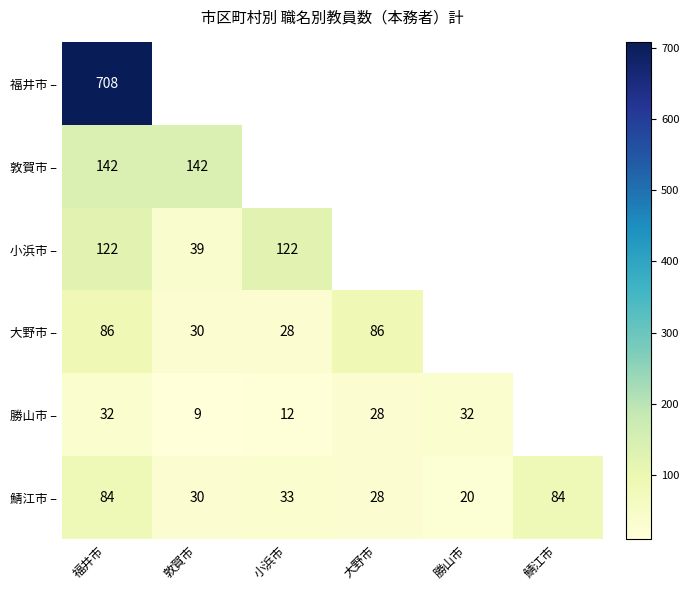

True or false: 勝山市 – has a value of 9 at 敦賀市.

True